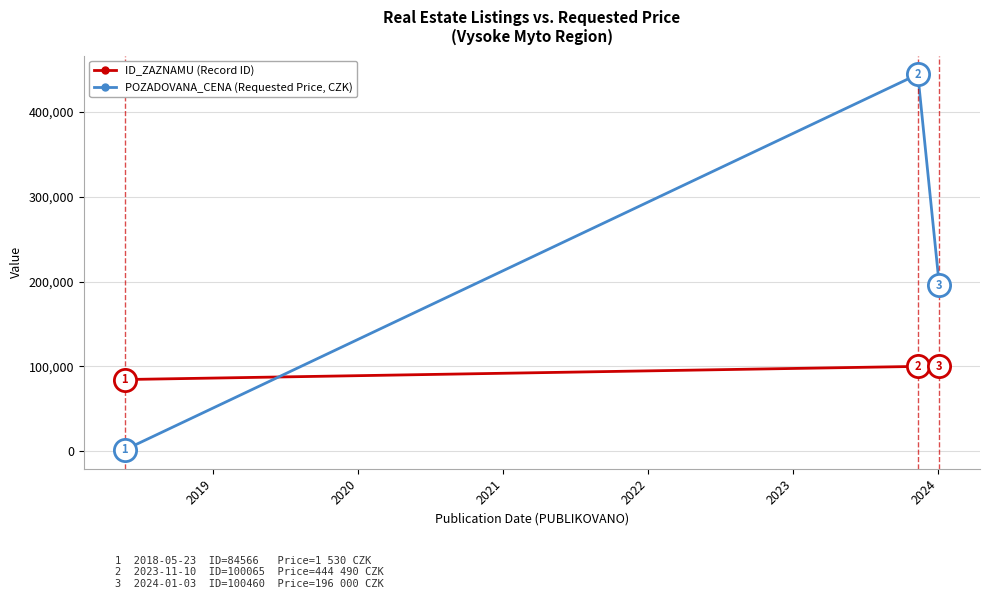

What is the average value of the ID_ZAZNAMU (Record ID) series?

95030